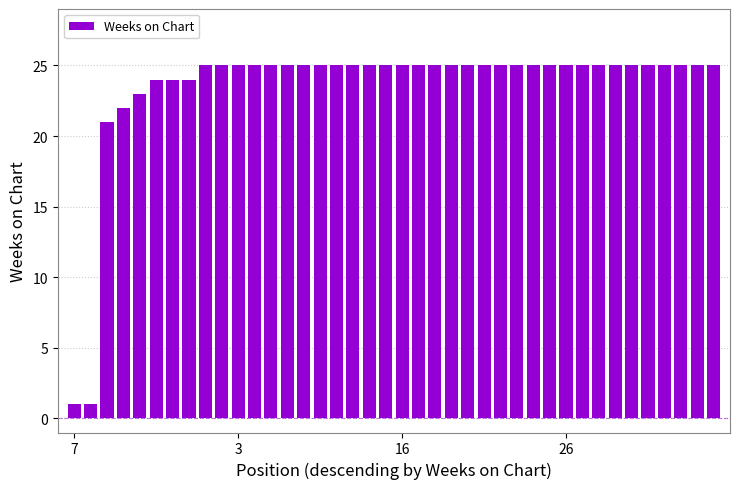

What is the maximum value shown in the chart?

25